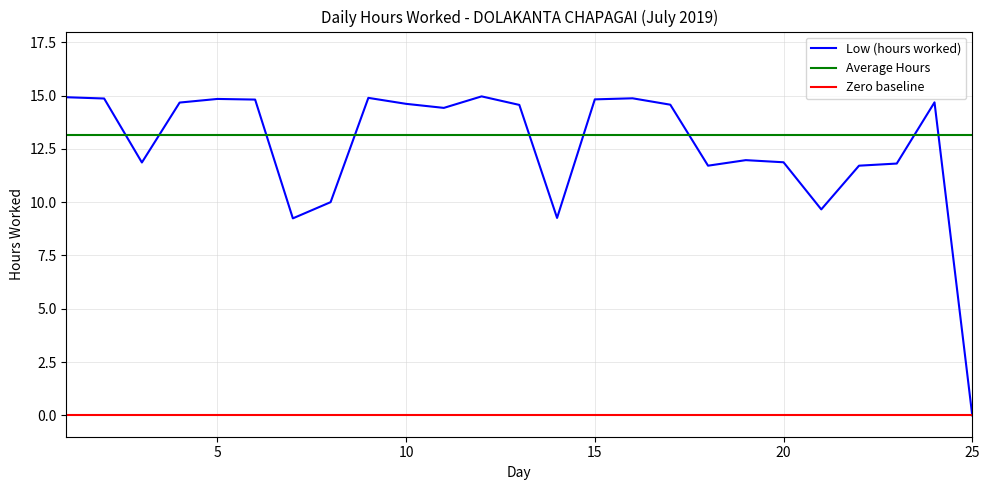

How many points are higher than both their immediate neighbors (excluding endpoints)?

6